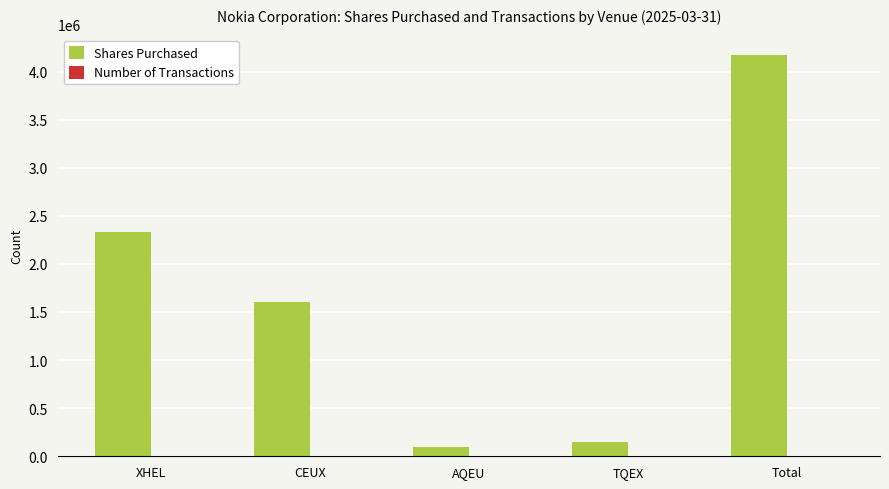

At which category is the sum across all series the highest?

Total